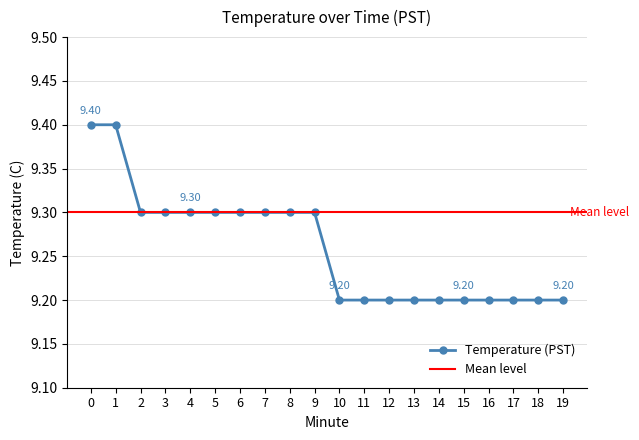

Rank the categories by value from lowest to highest.

10, 11, 12, 13, 14, 15, 16, 17, 18, 19, 2, 3, 4, 5, 6, 7, 8, 9, 0, 1